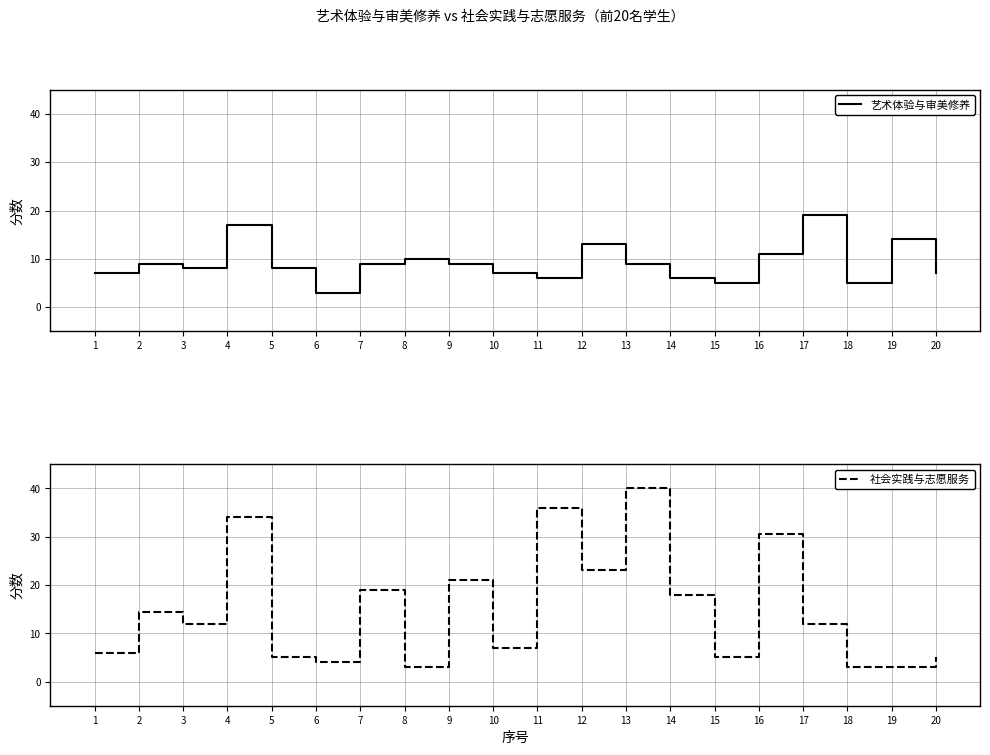

Count the number of categories in the chart.

20